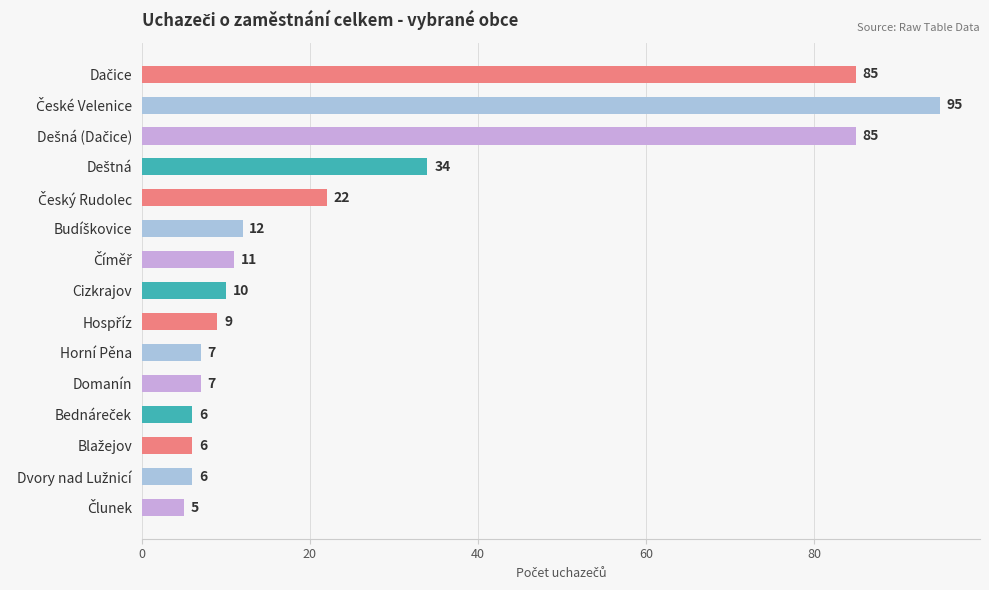

What is the greatest value displayed?

95